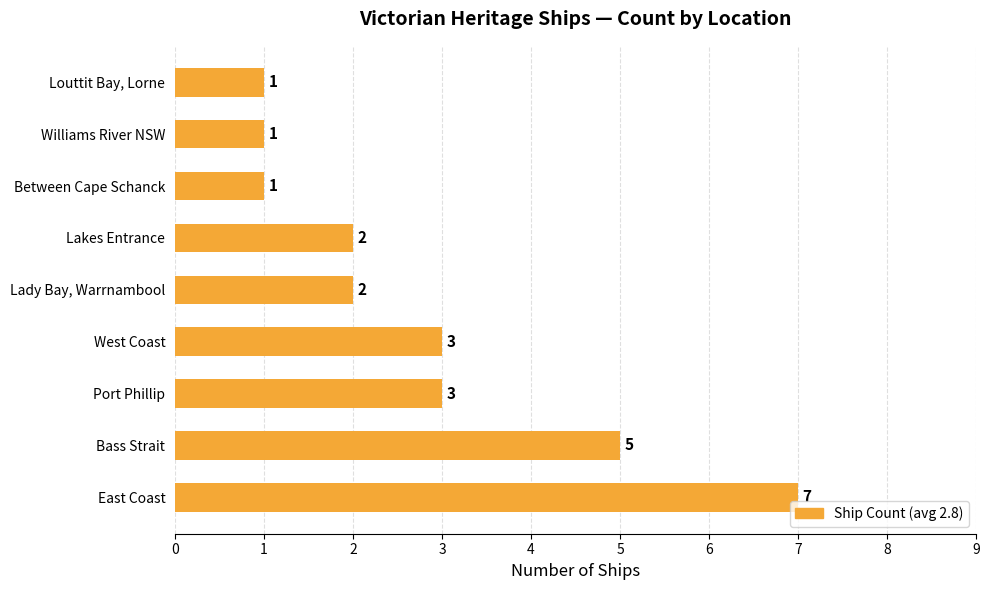

What is the average value?

3